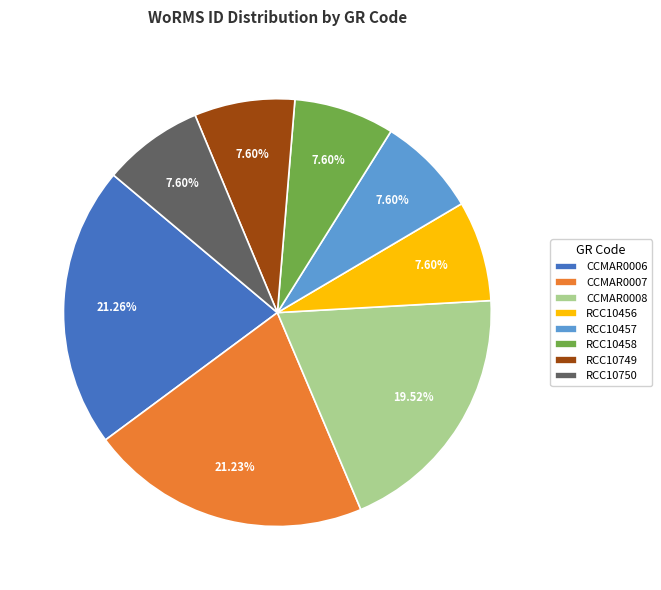

Approximately how many times larger is the value at RCC10457 compared to RCC10456?

1.0